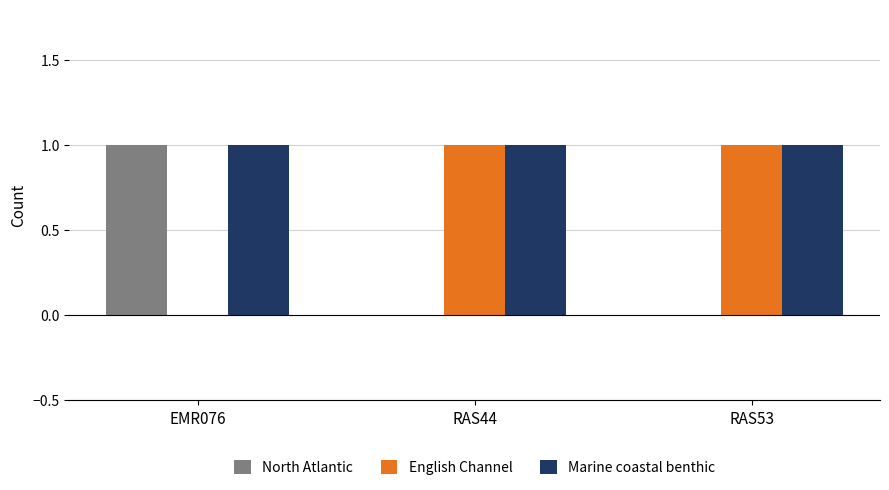

Count the number of data series in this chart.

3